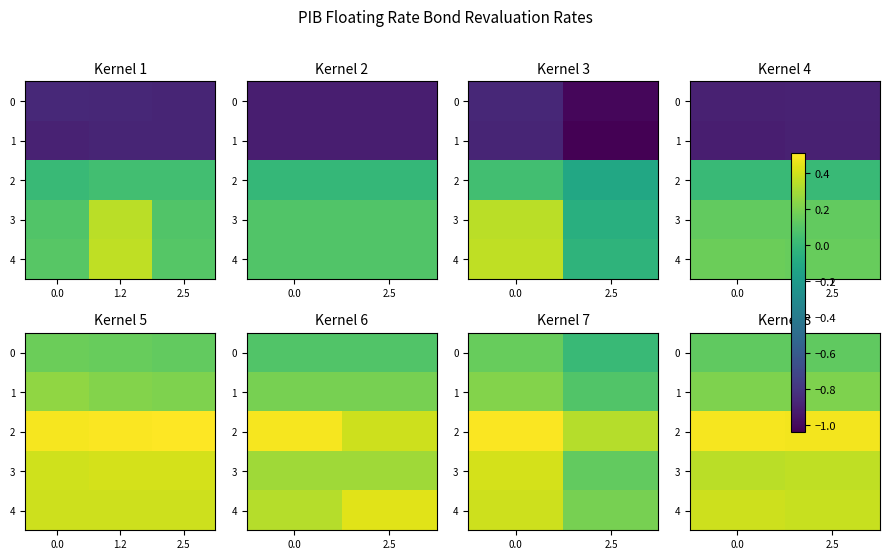

What is the maximum value for 2?

0.5